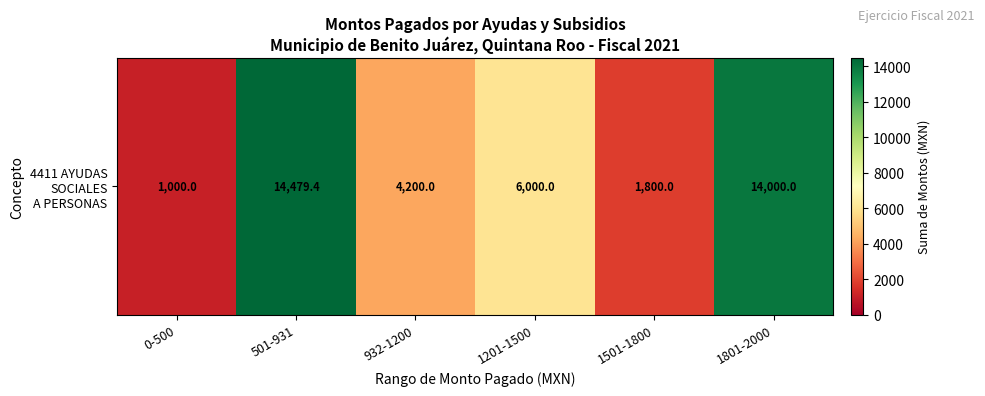

What is the maximum value shown in the chart?

14479.4